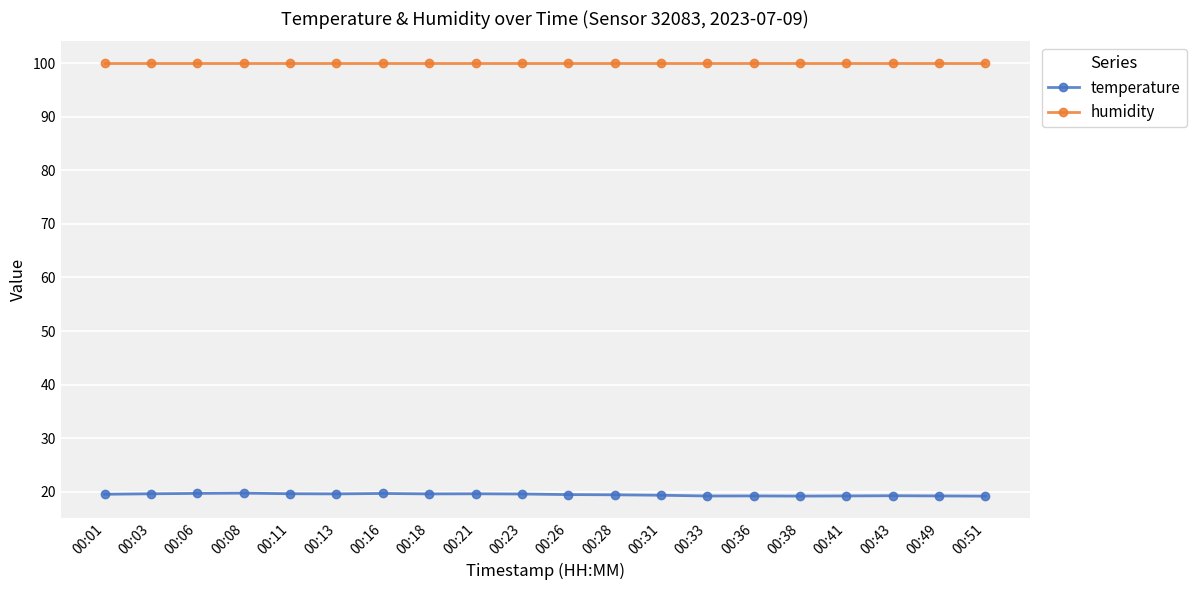

What is the approximate value of temperature at 00:28?

19.5